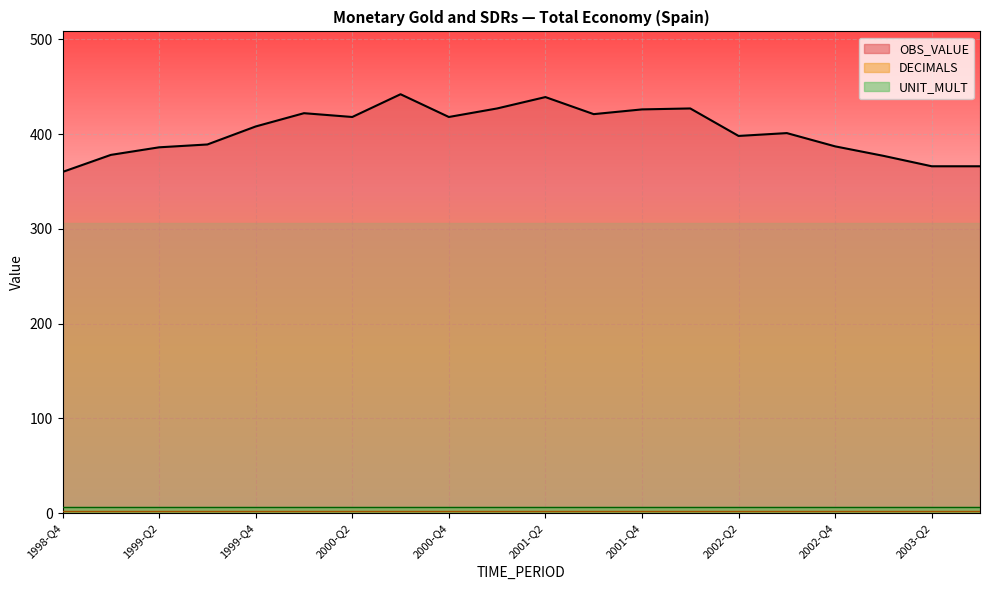

What position from the left is 2001-Q2?

11